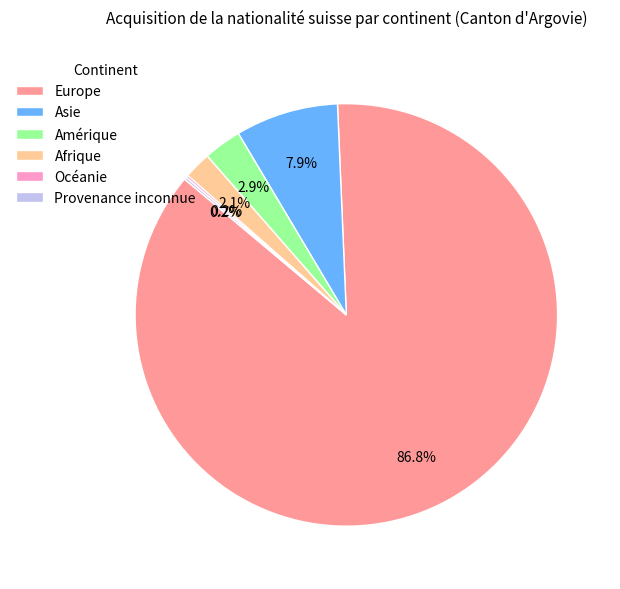

What is the largest slice in the pie chart?

Europe